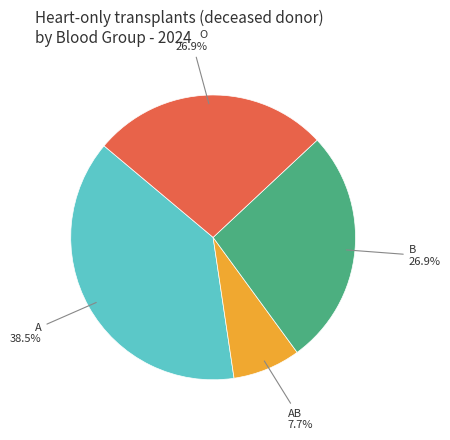

To the nearest percent, what is the difference between the largest and smallest slice percentages?

31%